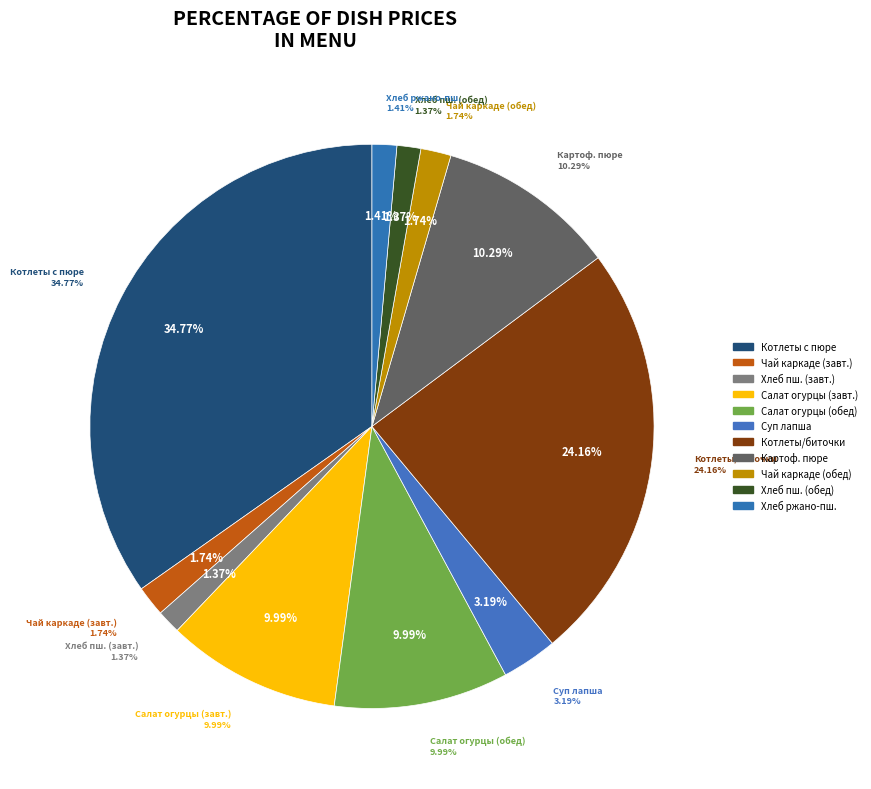

The Картофельное пюре slice represents 25% of the pie. True or false?

False